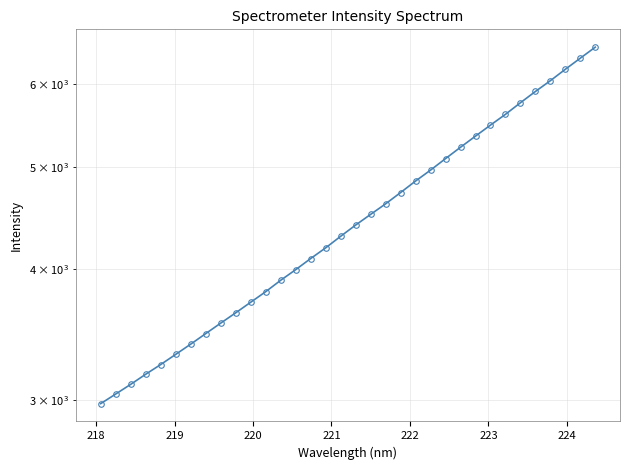

What is the difference between the second highest and second lowest values?

3300.8